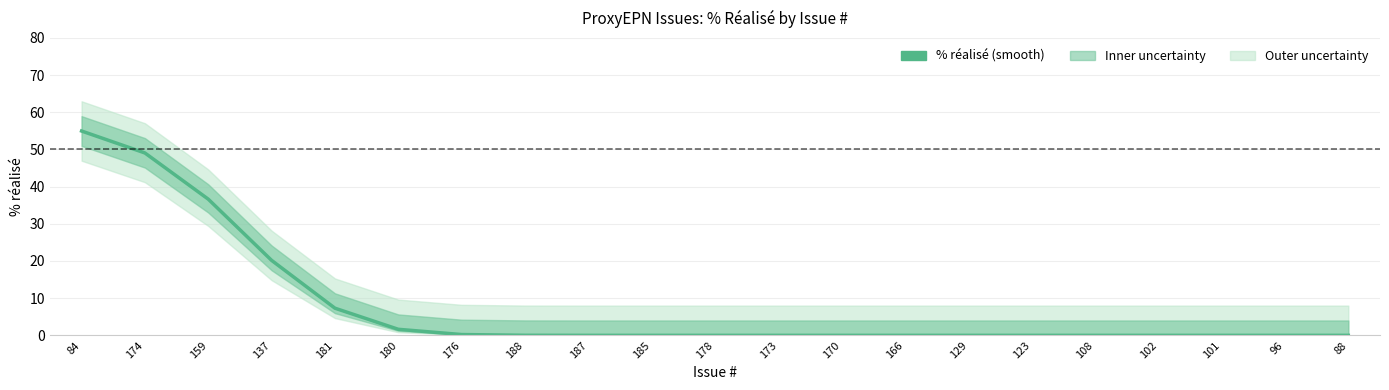

Which category has the lowest value across all series?

185